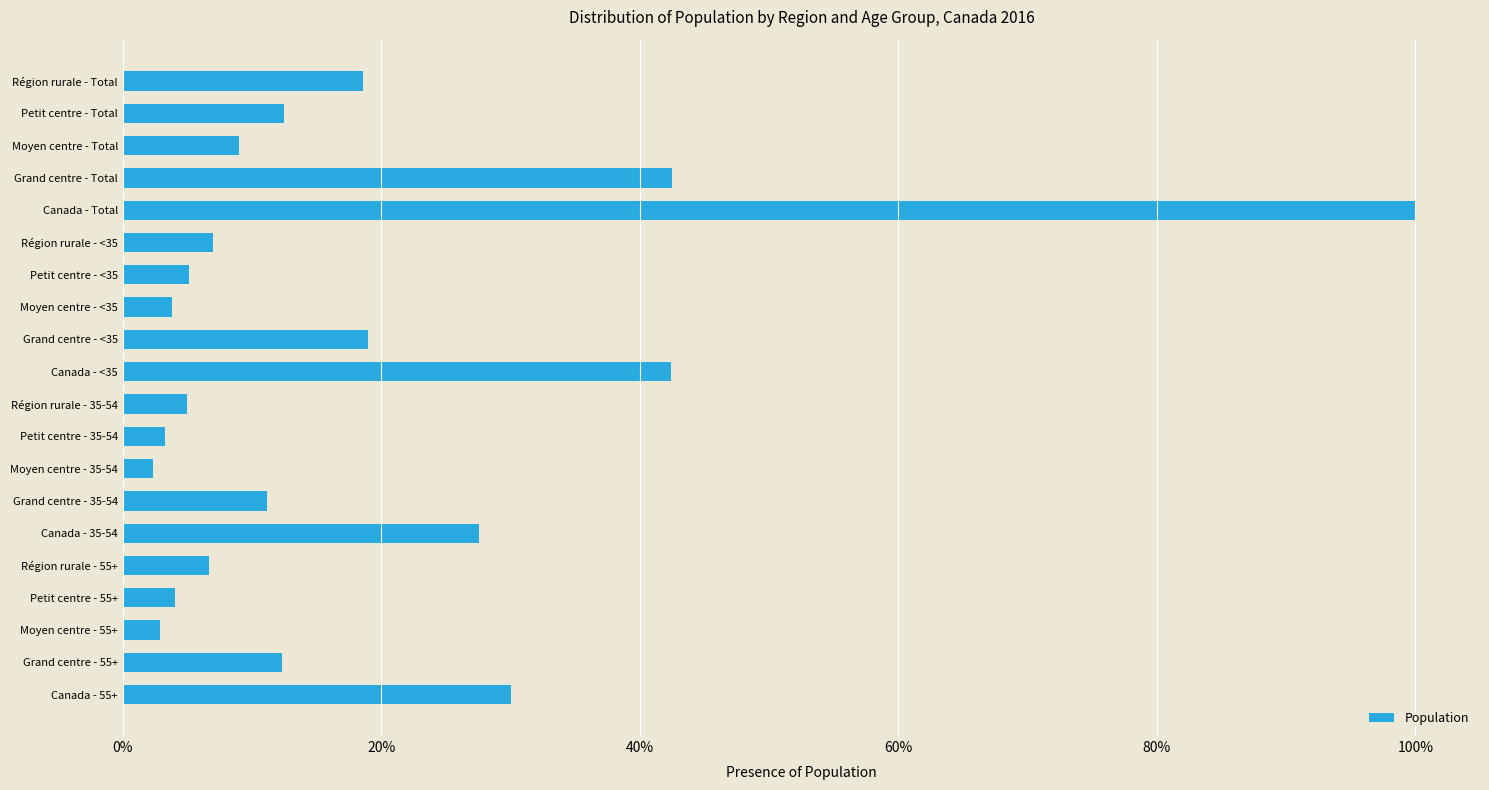

Does the chart contain any negative values?

No